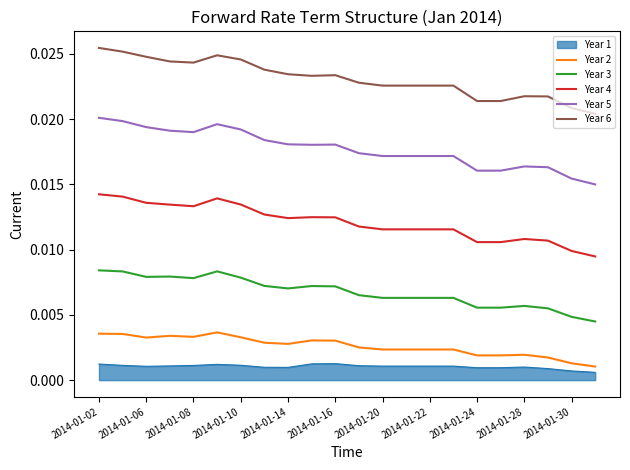

Which series has the widest spread of values?

Year 5